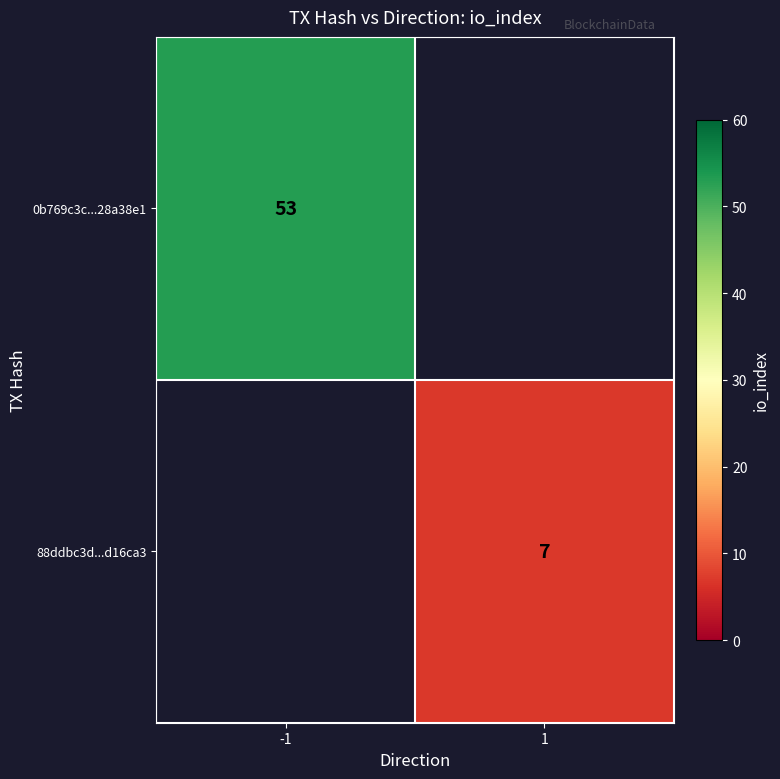

Is the value of 0b769c3c...28a38e1 at -1 greater than the value of 88ddbc3d...d16ca3 at 1?

Yes